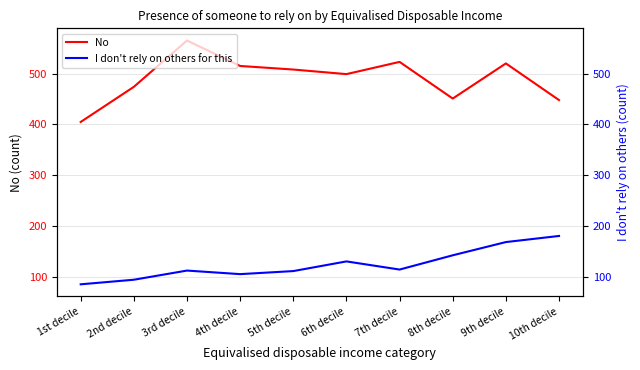

Reading left to right, what are all the values shown in this chart?

No: 1st decile=405	2nd decile=474	3rd decile=565	4th decile=515	5th decile=508	6th decile=499	7th decile=523	8th decile=451	9th decile=520	10th decile=448
I don't rely on others for this: 1st decile=86	2nd decile=95	3rd decile=113	4th decile=106	5th decile=112	6th decile=131	7th decile=115	8th decile=143	9th decile=169	10th decile=181